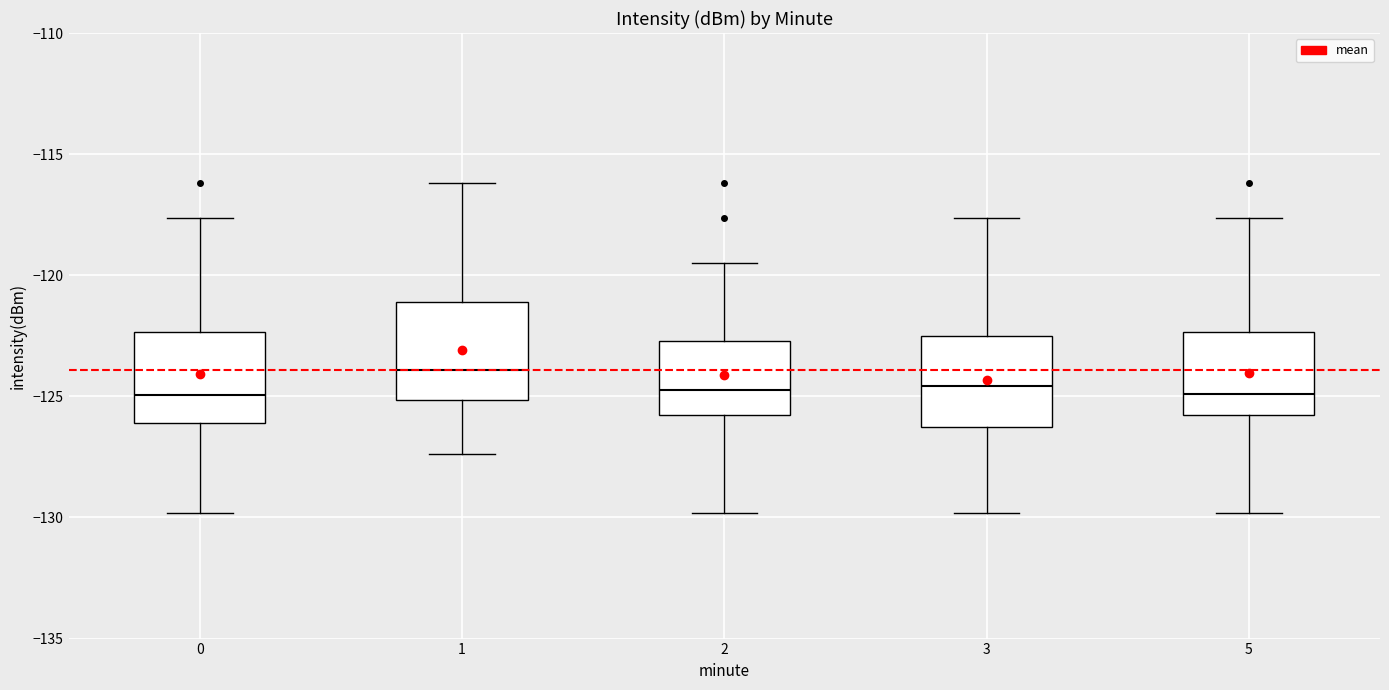

Which box's median line is the highest?

1